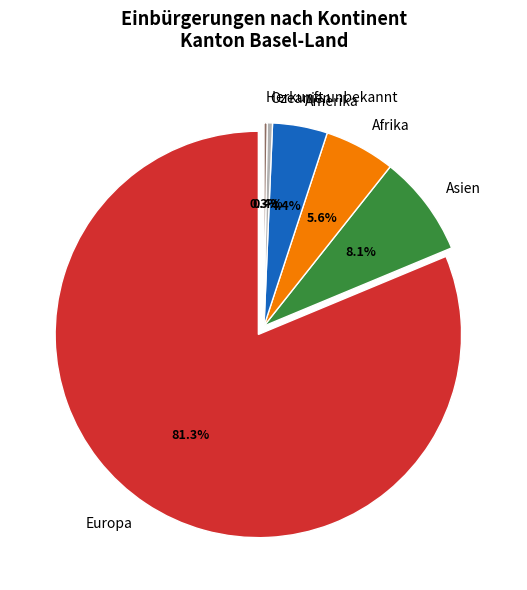

How many segments does this pie chart have?

6